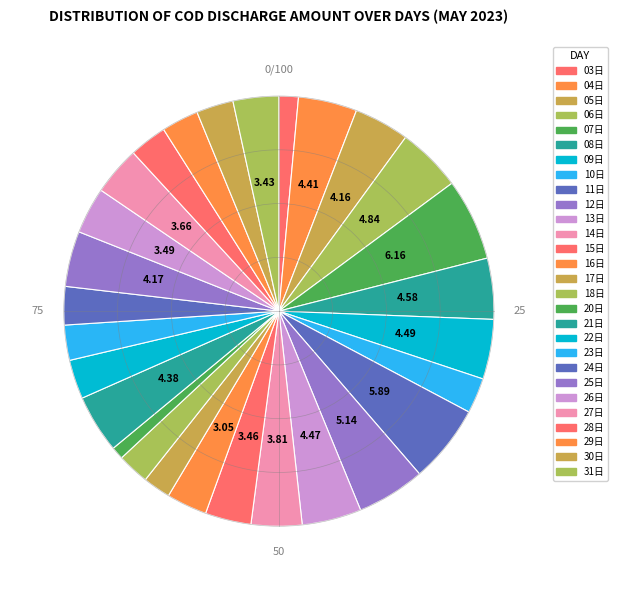

How many slices are in this pie chart?

28